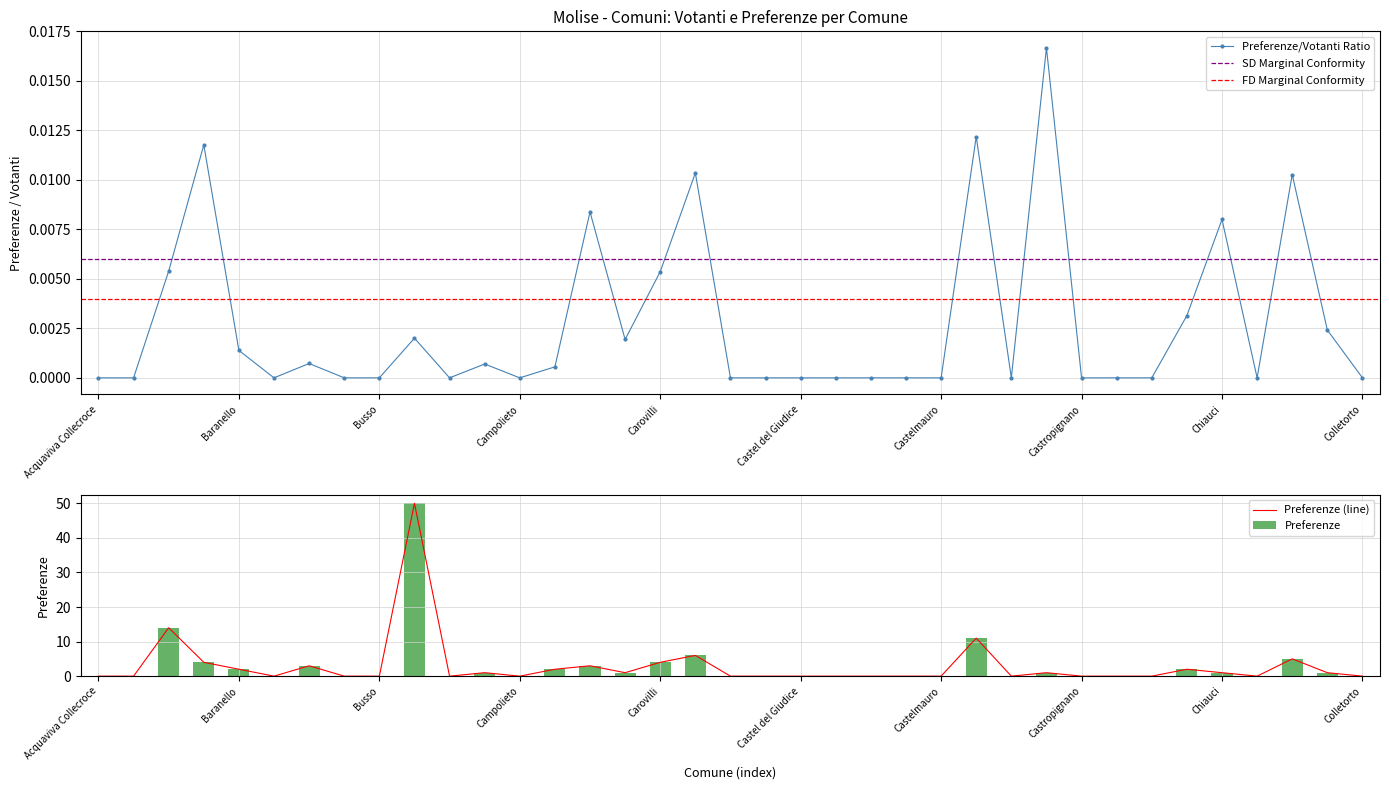

What is the label of the 19th bar from the left?

Casacalenda